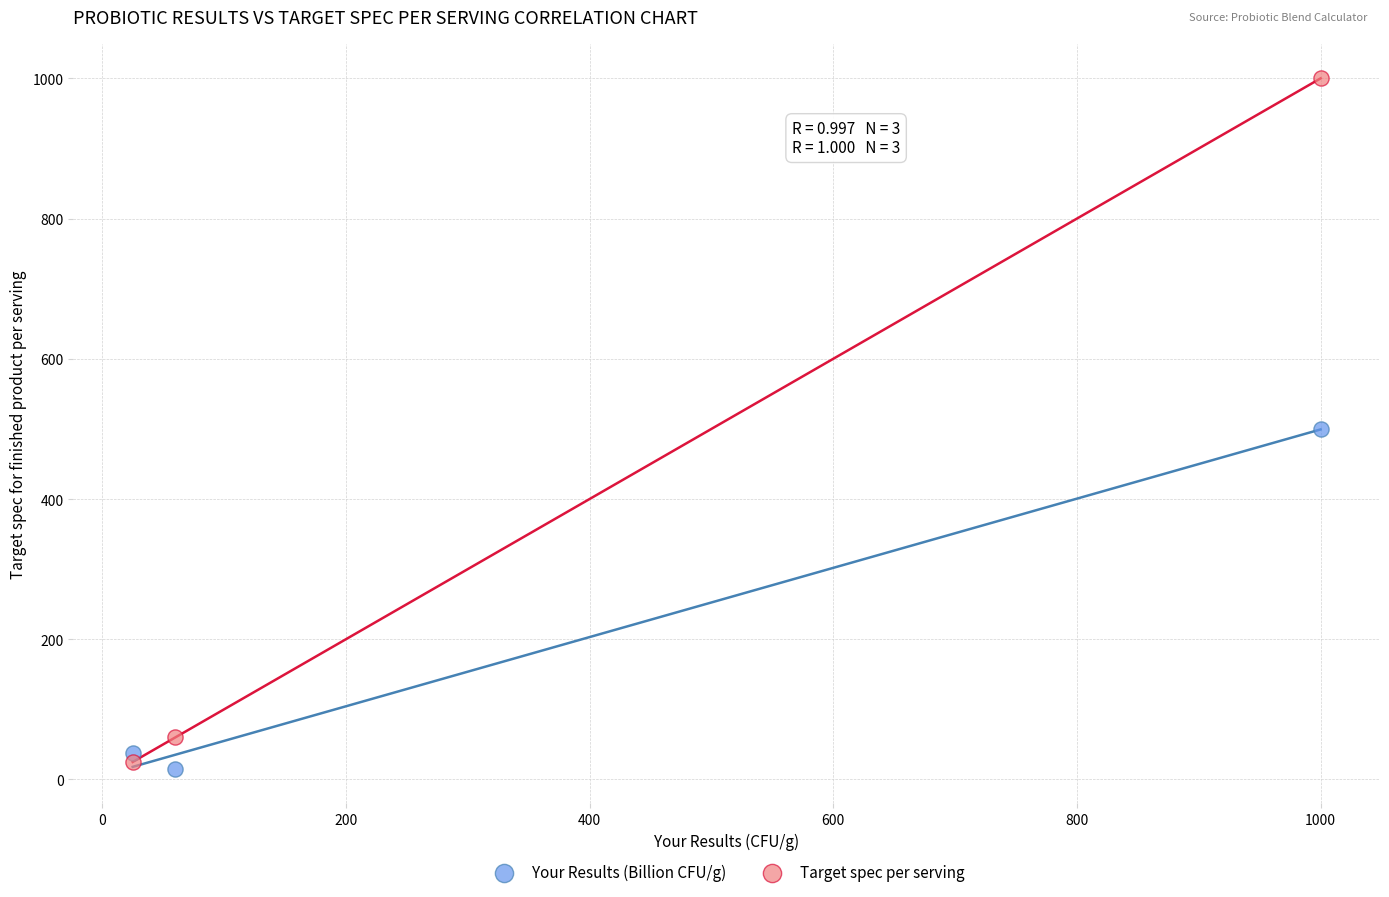

Across all data points, what is the average X value?

361.7